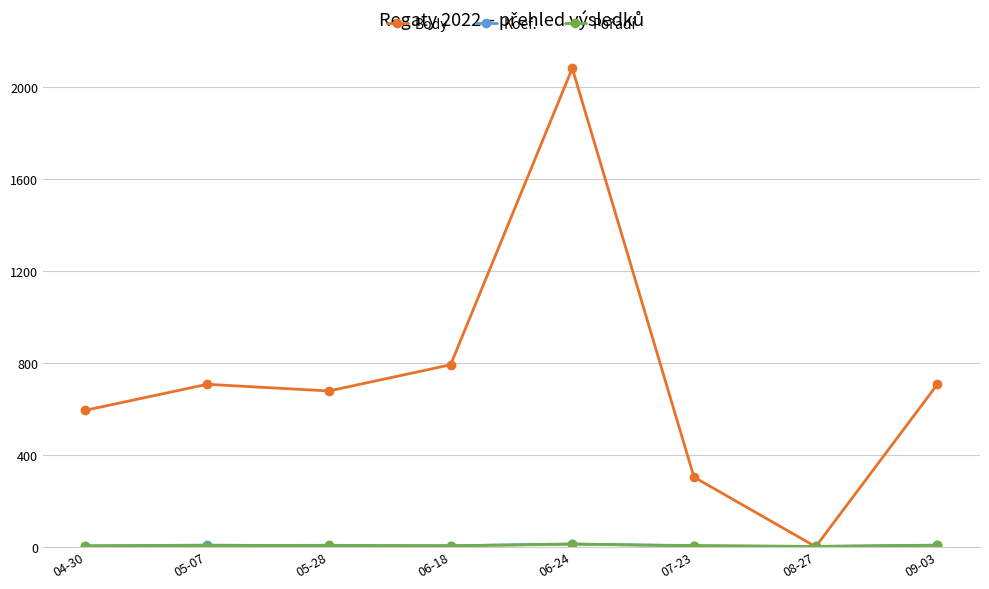

Which series has the largest total across all categories?

Body